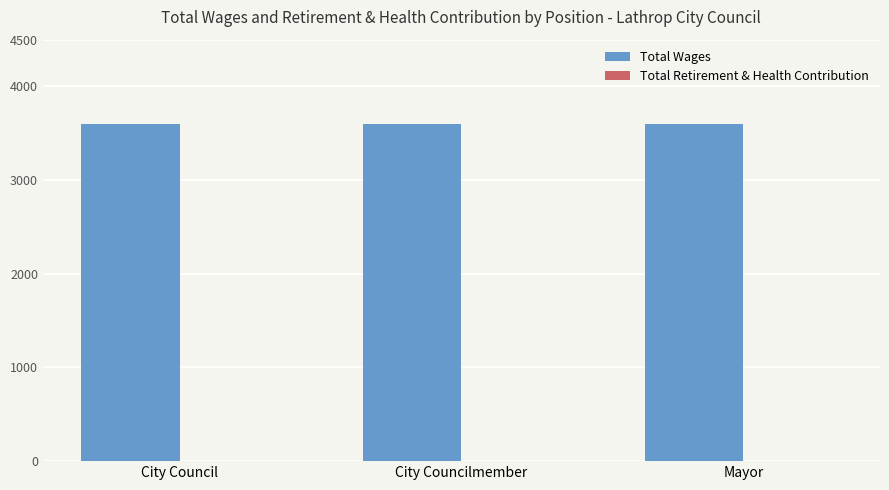

What is the spread (max minus min) of values at Mayor?

3600